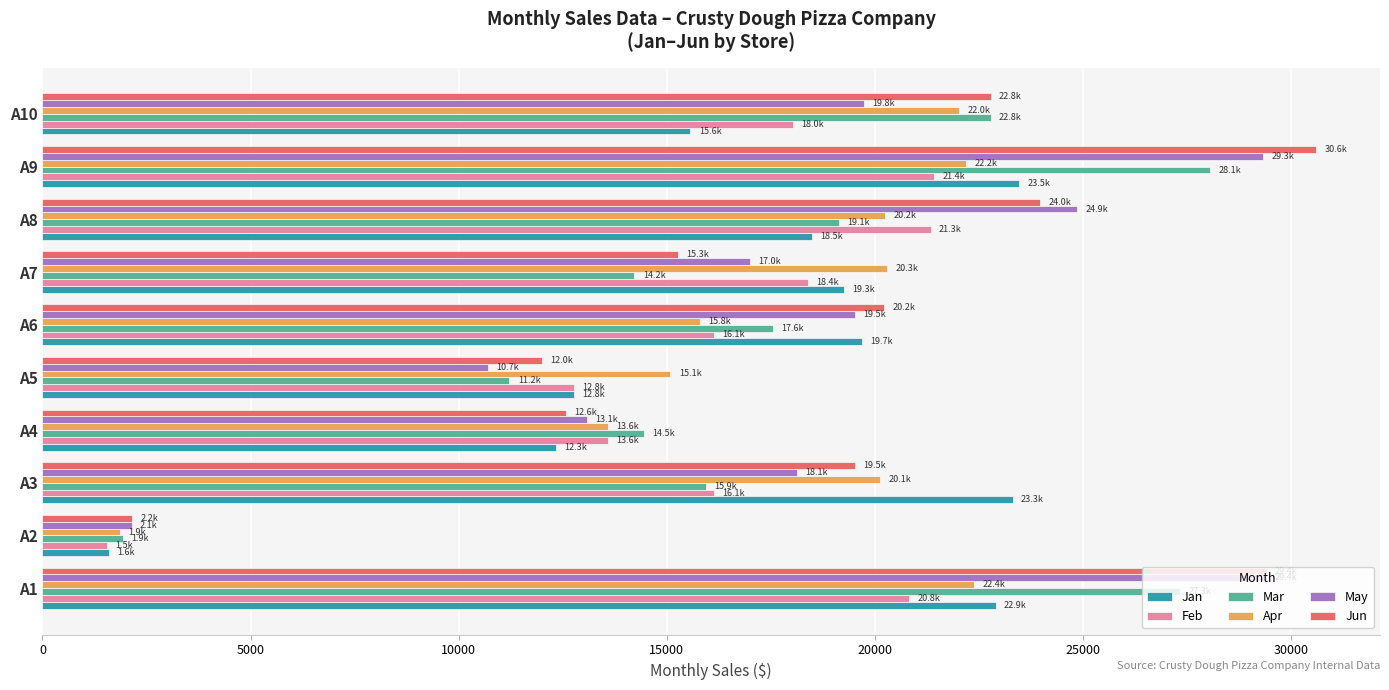

What is the spread (max minus min) of values at A6?

4435.7